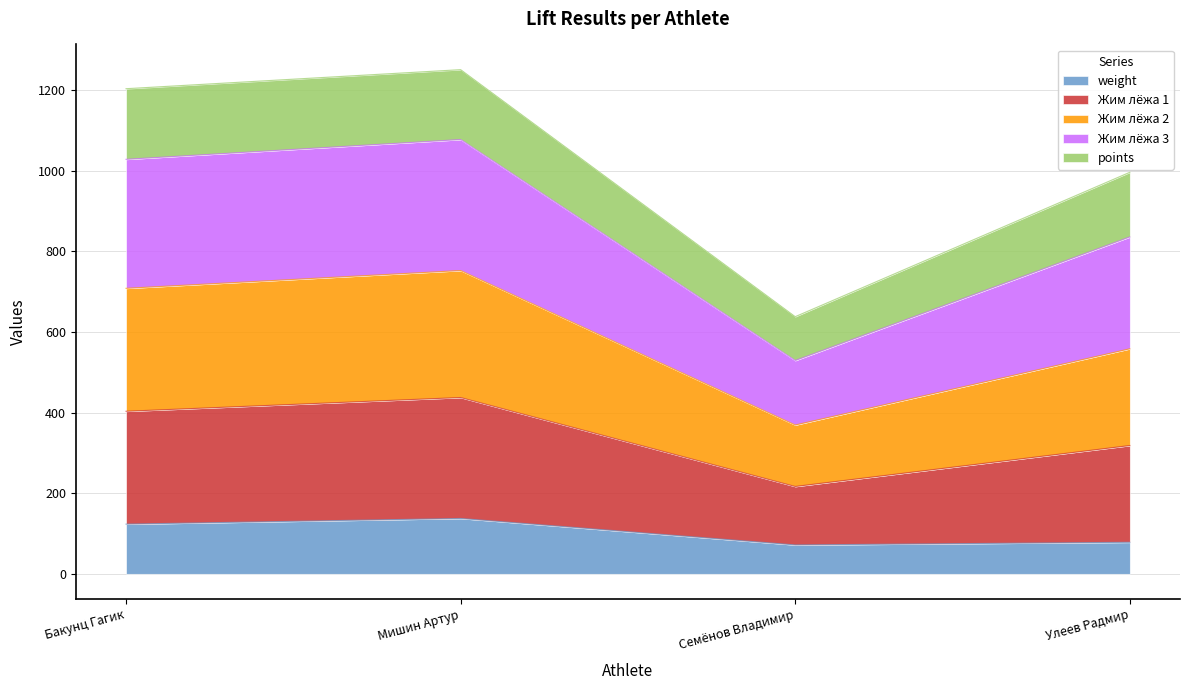

What position from the left is Семёнов Владимир?

3